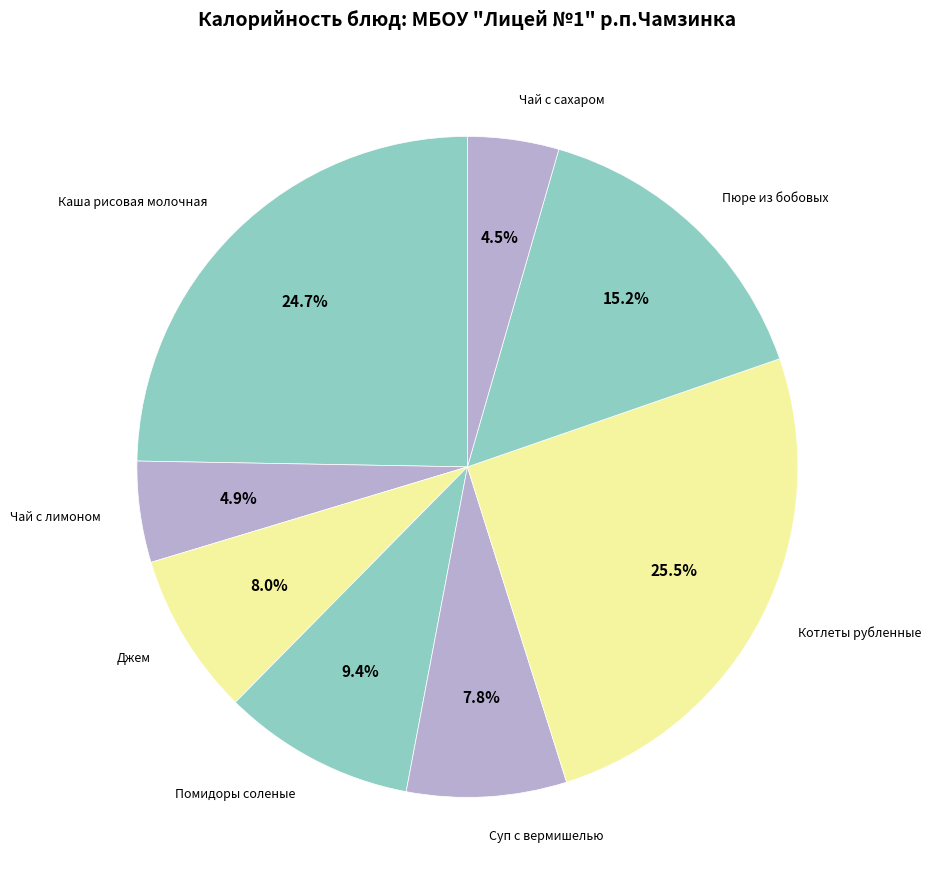

Do Чай с сахаром and Помидоры соленые together represent more than half of the pie?

No